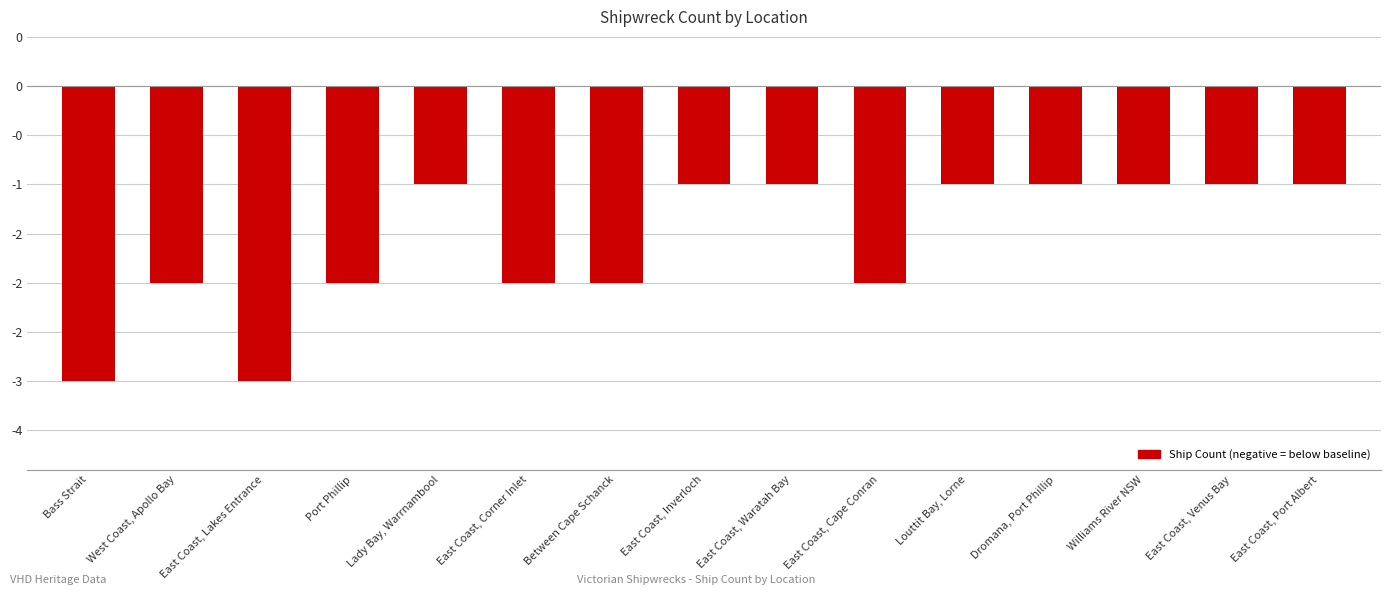

What is the average value?

-2